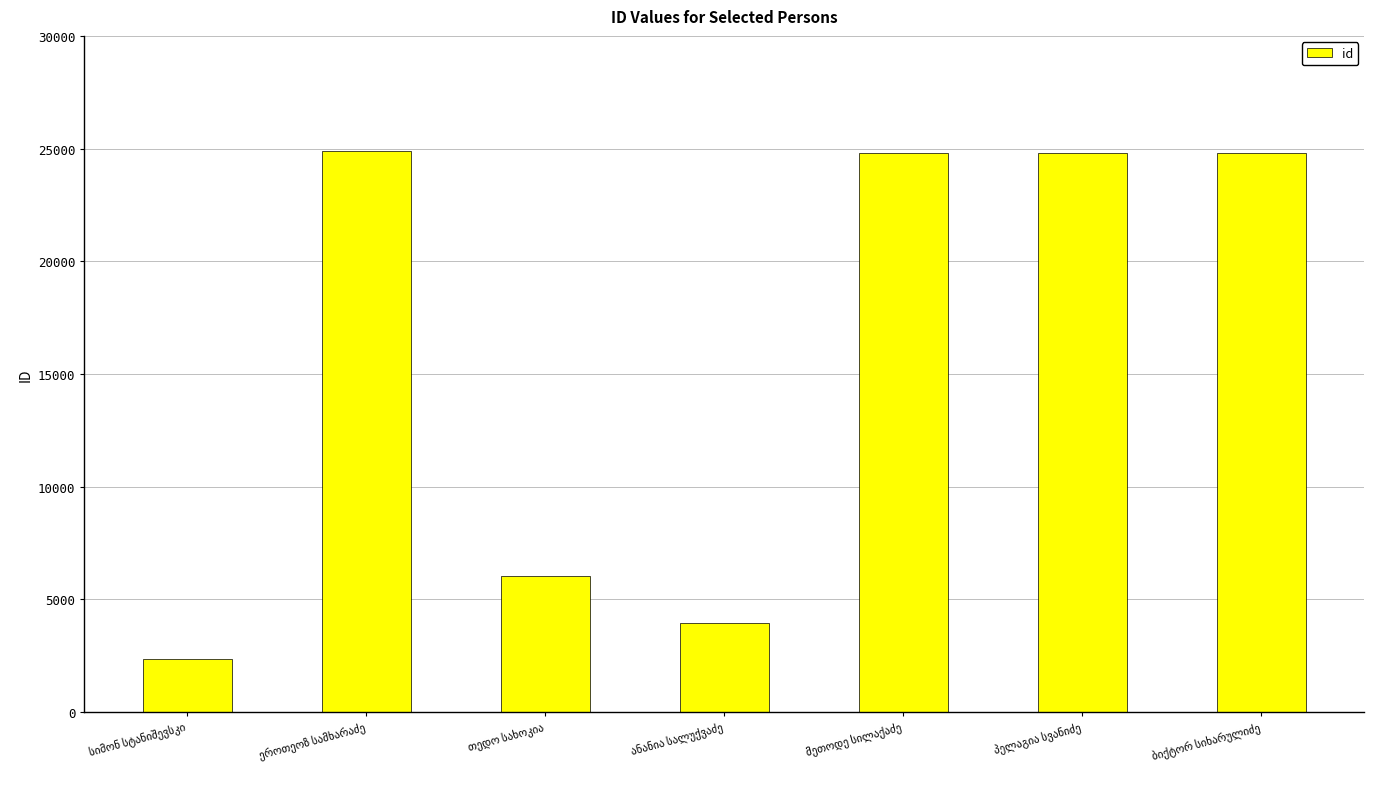

What is the value of the 7th bar from the left?

24801